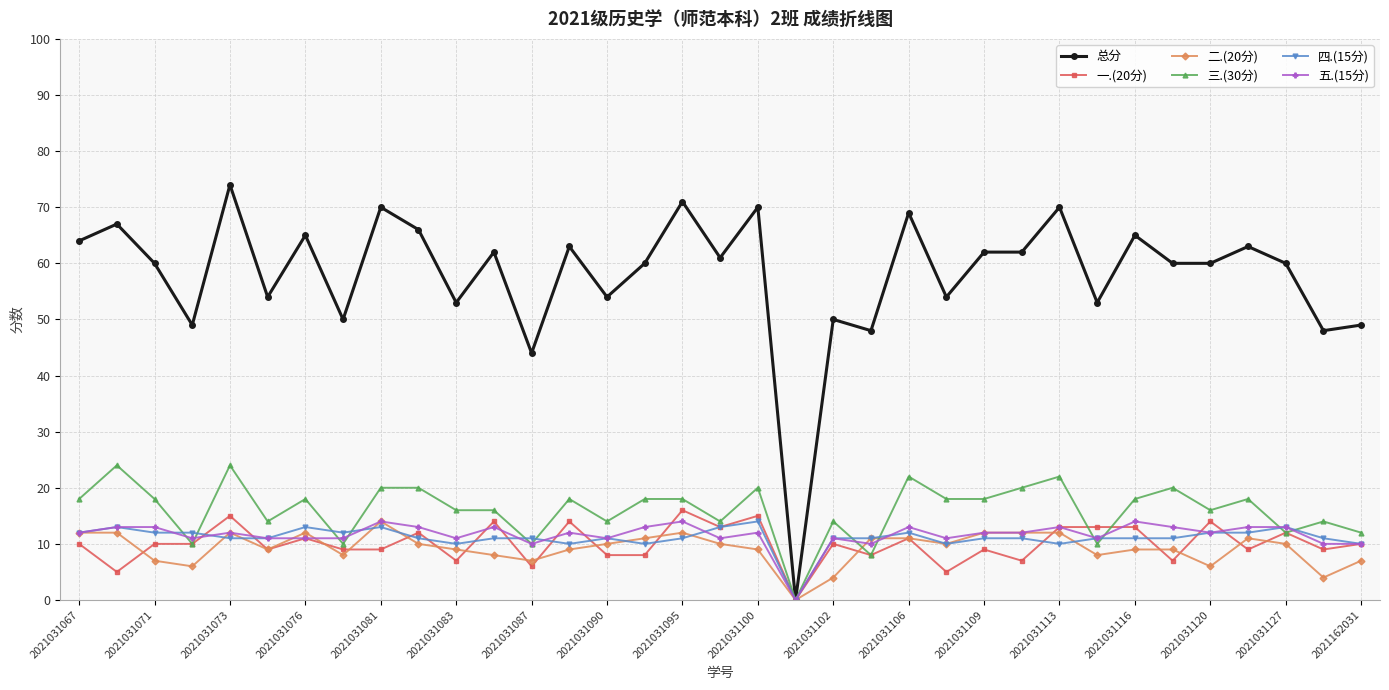

Which series has the largest total across all categories?

总分